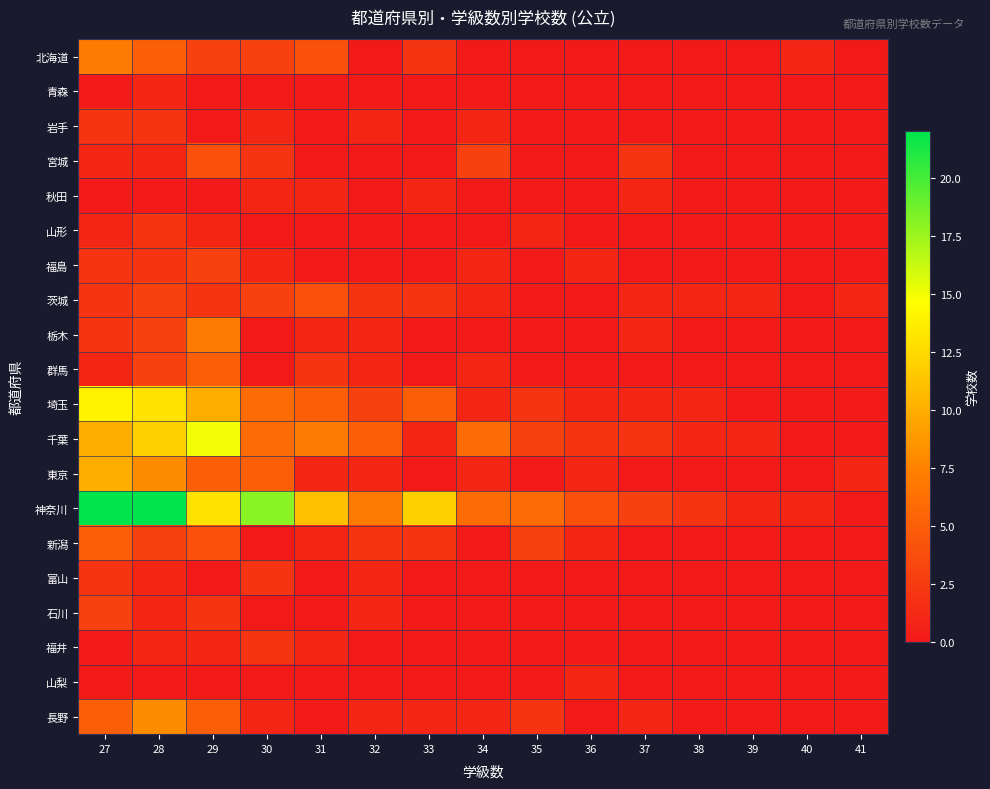

Reading left to right, what are all the values shown in this chart?

北海道: 27=7	28=5	29=3	30=3	31=4	32=0	33=2	34=0	35=0	36=0	37=0	38=0	39=0	40=1	41=0
青森: 27=0	28=1	29=0	30=0	31=0	32=0	33=0	34=0	35=0	36=0	37=0	38=0	39=0	40=0	41=0
岩手: 27=2	28=2	29=0	30=1	31=0	32=1	33=0	34=1	35=0	36=0	37=0	38=0	39=0	40=0	41=0
宮城: 27=1	28=1	29=4	30=2	31=0	32=0	33=0	34=3	35=0	36=0	37=2	38=0	39=0	40=0	41=0
秋田: 27=0	28=0	29=0	30=1	31=1	32=0	33=1	34=0	35=0	36=0	37=1	38=0	39=0	40=0	41=0
山形: 27=1	28=2	29=1	30=0	31=0	32=0	33=0	34=0	35=1	36=0	37=0	38=0	39=0	40=0	41=0
福島: 27=2	28=2	29=3	30=1	31=0	32=0	33=0	34=1	35=0	36=1	37=0	38=0	39=0	40=0	41=0
茨城: 27=2	28=3	29=2	30=3	31=4	32=2	33=2	34=1	35=0	36=0	37=1	38=1	39=1	40=0	41=1
栃木: 27=2	28=3	29=7	30=0	31=1	32=1	33=0	34=0	35=0	36=0	37=1	38=0	39=0	40=0	41=0
群馬: 27=1	28=3	29=5	30=0	31=2	32=1	33=0	34=1	35=0	36=0	37=0	38=0	39=0	40=0	41=0
埼玉: 27=14	28=13	29=10	30=6	31=5	32=3	33=5	34=1	35=2	36=1	37=1	38=1	39=0	40=0	41=0
千葉: 27=10	28=12	29=15	30=6	31=7	32=5	33=1	34=6	35=3	36=2	37=2	38=1	39=1	40=0	41=0
東京: 27=10	28=8	29=5	30=5	31=1	32=1	33=0	34=1	35=0	36=1	37=0	38=0	39=0	40=0	41=1
神奈川: 27=22	28=22	29=13	30=18	31=11	32=7	33=12	34=6	35=6	36=4	37=3	38=2	39=1	40=1	41=0
新潟: 27=5	28=3	29=4	30=0	31=1	32=2	33=2	34=0	35=3	36=1	37=0	38=0	39=0	40=0	41=0
富山: 27=2	28=1	29=0	30=2	31=0	32=1	33=0	34=0	35=0	36=0	37=0	38=0	39=0	40=0	41=0
石川: 27=3	28=1	29=2	30=0	31=0	32=1	33=0	34=0	35=0	36=0	37=0	38=0	39=0	40=0	41=0
福井: 27=0	28=1	29=1	30=2	31=1	32=0	33=0	34=0	35=0	36=0	37=0	38=0	39=0	40=0	41=0
山梨: 27=0	28=0	29=0	30=0	31=0	32=0	33=0	34=0	35=0	36=1	37=0	38=0	39=0	40=0	41=0
長野: 27=5	28=8	29=5	30=1	31=0	32=1	33=1	34=1	35=2	36=0	37=1	38=0	39=0	40=0	41=0